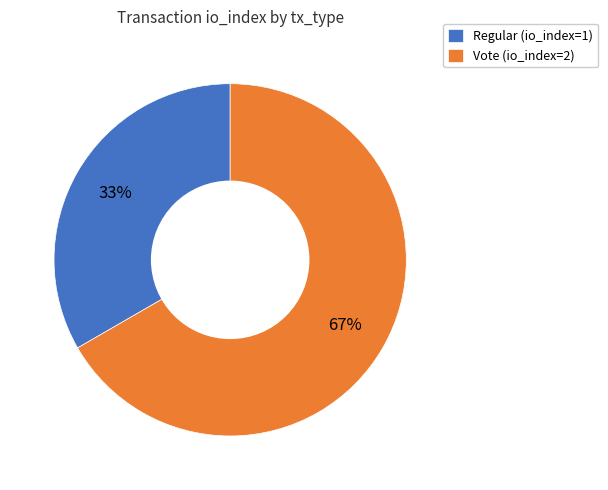

To the nearest percent, what portion does Vote represent?

67%